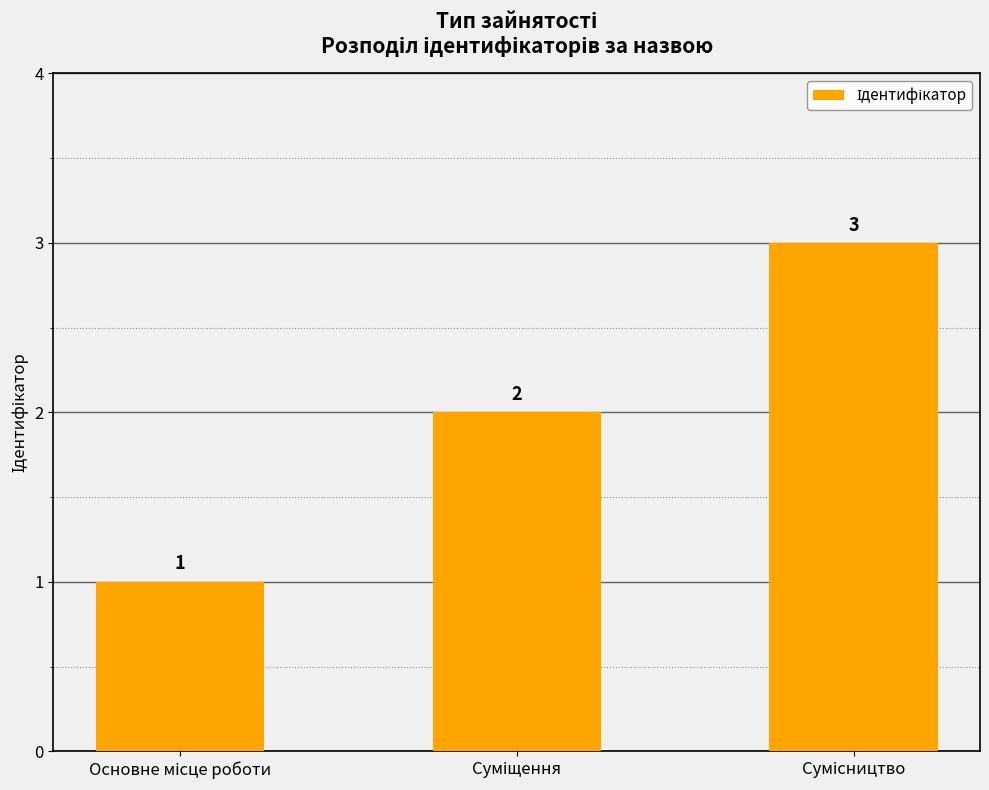

Count the number of data series in this chart.

1